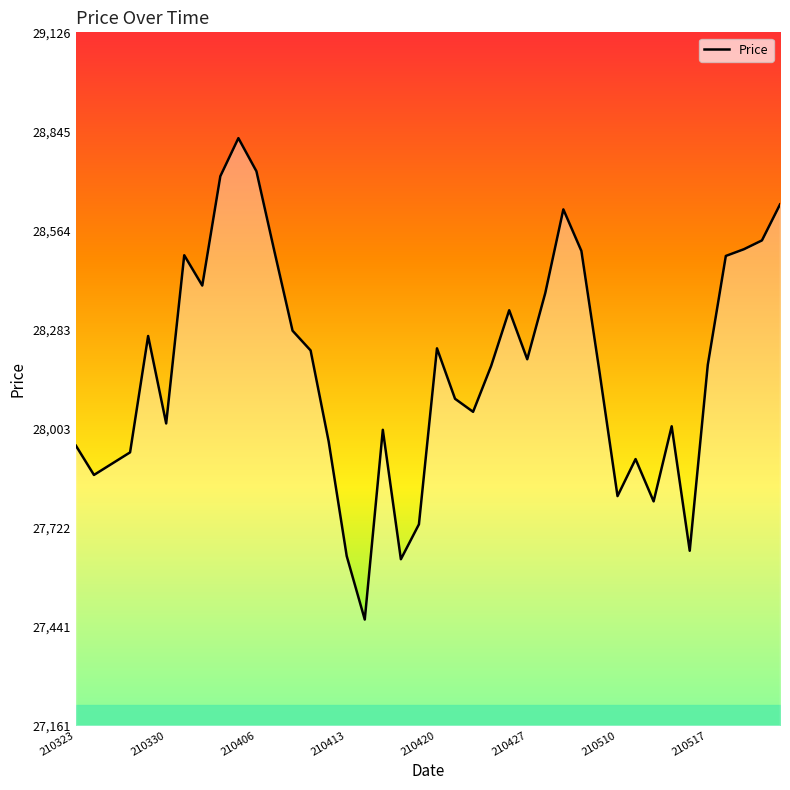

What is the smallest value displayed?

27461